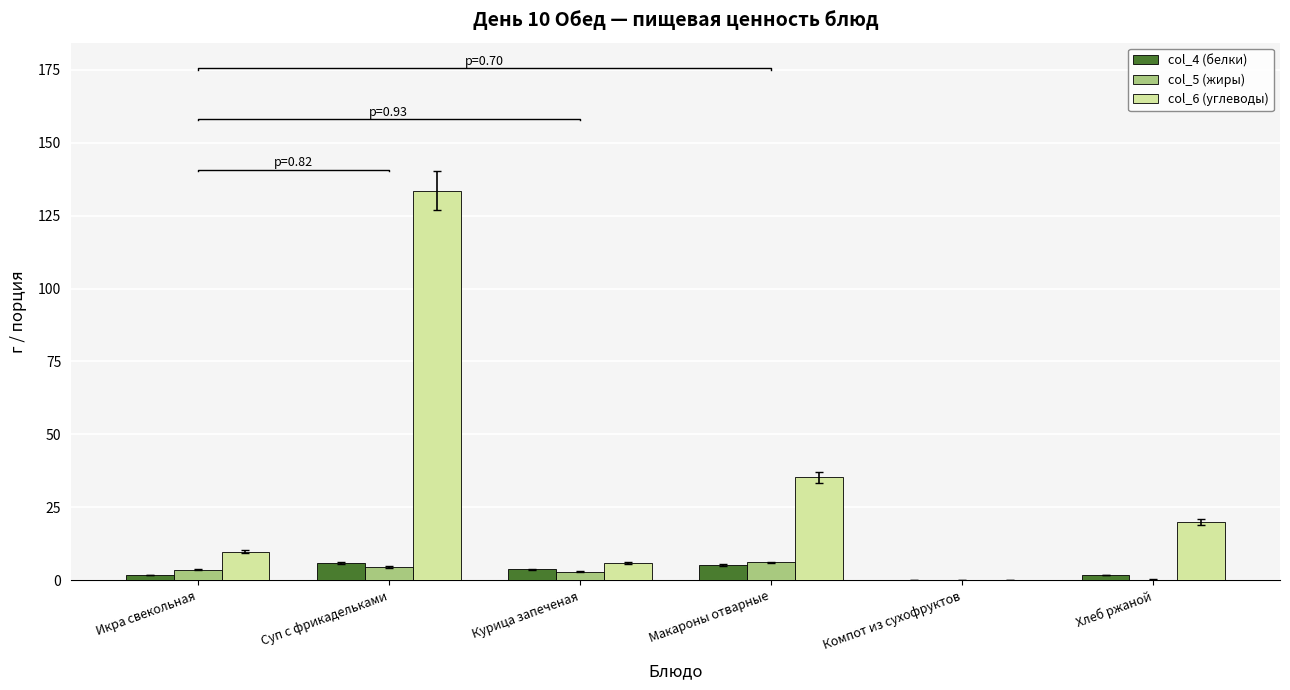

What is the difference between the maximum and minimum values in the col_6 (углеводы) series?

133.4